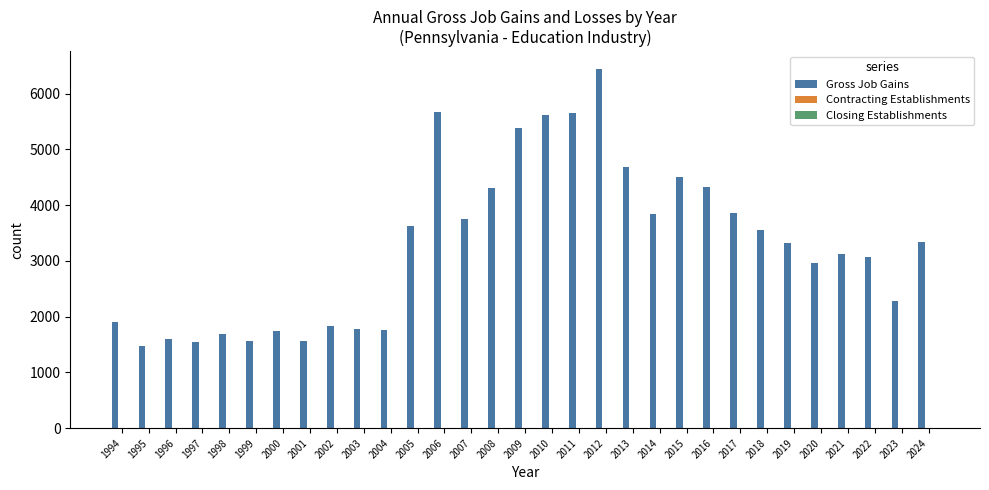

Which has a higher value, 2022 or 2023?

2022